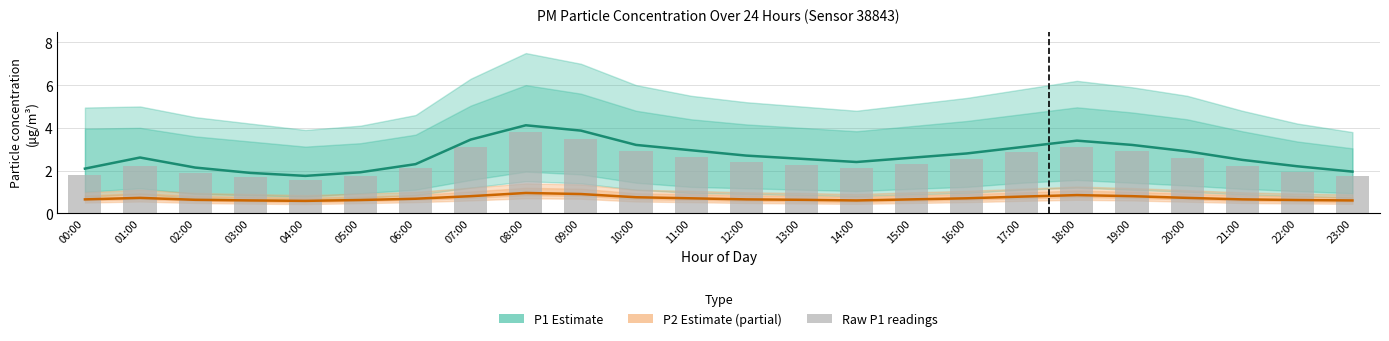

The value of P2 (Estimate, partial) at 09:00 is 0.9. True or false?

True